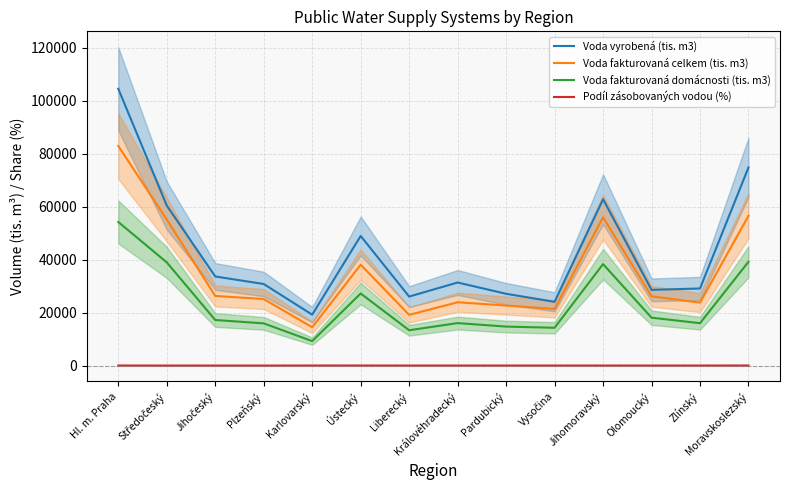

Reading left to right, what are all the values shown in this chart?

Voda vyrobená (tis. m3): Hl. m. Praha=104575.0	Středočeský=60483.0	Jihočeský=33720.0	Plzeňský=30870.0	Karlovarský=19289.0	Ústecký=49013.0	Liberecký=26125.0	Královéhradecký=31437.0	Pardubický=27176.0	Vysočina=24149.0	Jihomoravský=62875.0	Olomoucký=28662.0	Zlínský=29188.0	Moravskoslezský=74879.0
Voda fakturovaná celkem (tis. m3): Hl. m. Praha=82975.0	Středočeský=55227.0	Jihočeský=26363.0	Plzeňský=25202.0	Karlovarský=14543.0	Ústecký=38154.0	Liberecký=19219.0	Královéhradecký=23978.0	Pardubický=22742.0	Vysočina=21471.0	Jihomoravský=56047.0	Olomoucký=26221.0	Zlínský=23834.0	Moravskoslezský=56615.0
Voda fakturovaná domácnosti (tis. m3): Hl. m. Praha=54290.0	Středočeský=39041.0	Jihočeský=17281.0	Plzeňský=16009.0	Karlovarský=9312.0	Ústecký=27294.0	Liberecký=13413.0	Královéhradecký=16115.0	Pardubický=14797.0	Vysočina=14352.0	Jihomoravský=38386.0	Olomoucký=18161.0	Zlínský=16080.0	Moravskoslezský=39260.0
Podíl zásobovaných vodou (%): Hl. m. Praha=100.0	Středočeský=86.5	Jihočeský=89.4	Plzeňský=85.9	Karlovarský=100.0	Ústecký=98.0	Liberecký=93.0	Královéhradecký=94.6	Pardubický=97.0	Vysočina=94.8	Jihomoravský=95.1	Olomoucký=93.4	Zlínský=96.0	Moravskoslezský=99.9